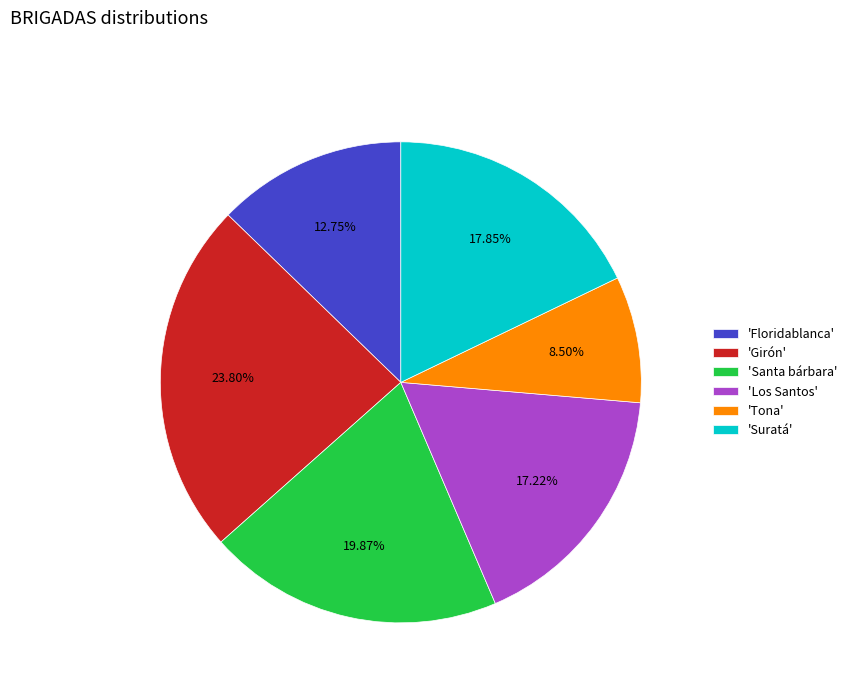

What is the smallest slice in the pie chart?

'Tona'